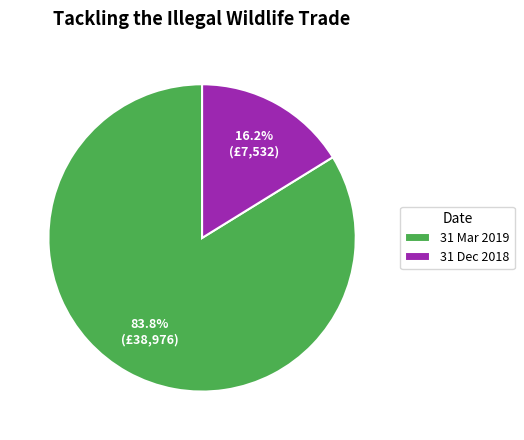

True or false: 31 Mar 2019 accounts for 84% of the total.

True